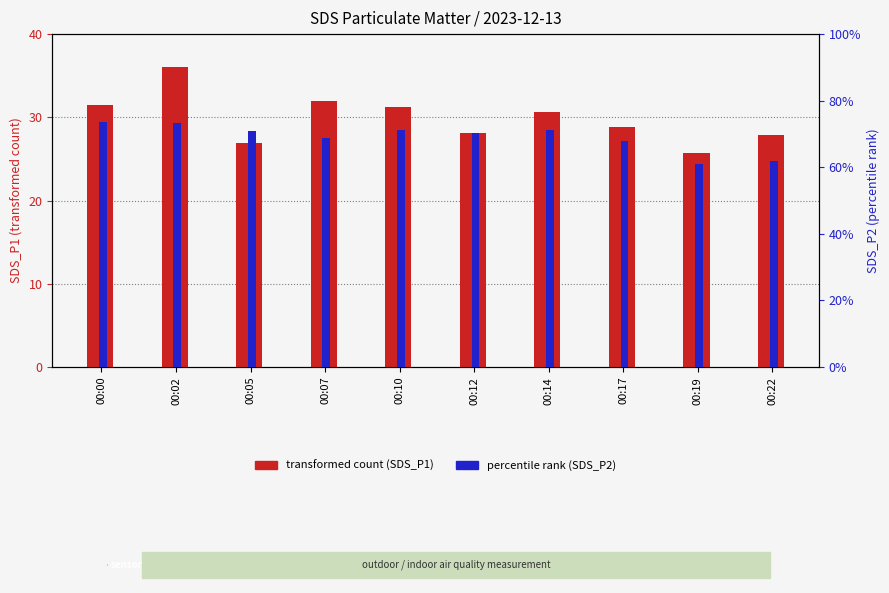

What are all the series names shown in the legend?

transformed count (SDS_P1), percentile rank (SDS_P2)